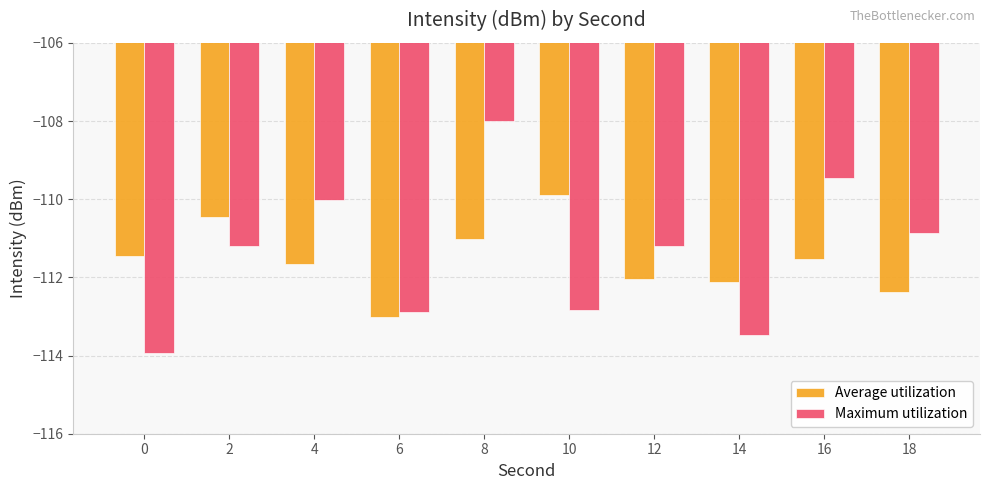

The value of Average utilization at 0 is -59.4. True or false?

False